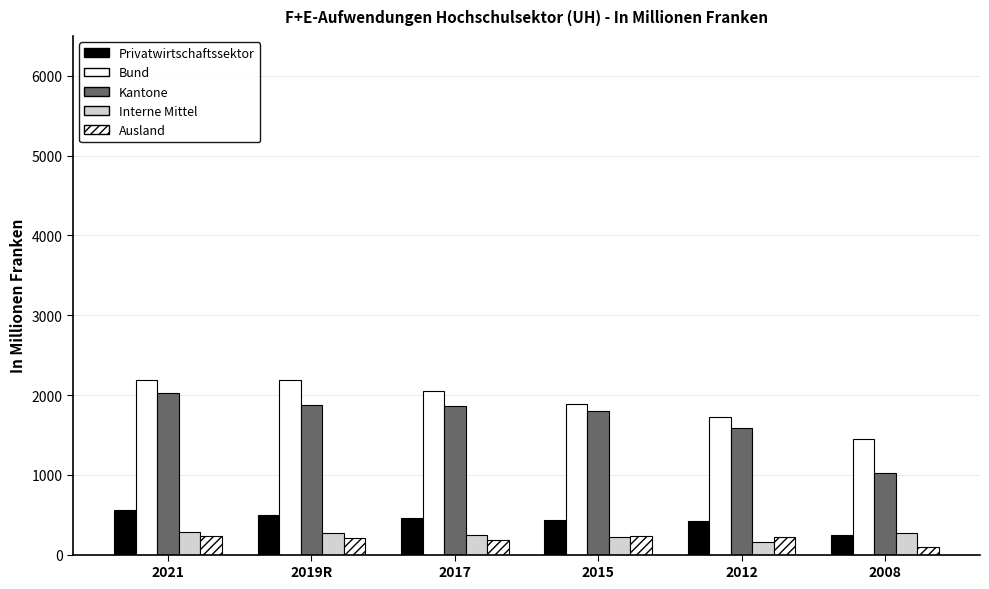

What is the label of the 5th bar from the left?

2012